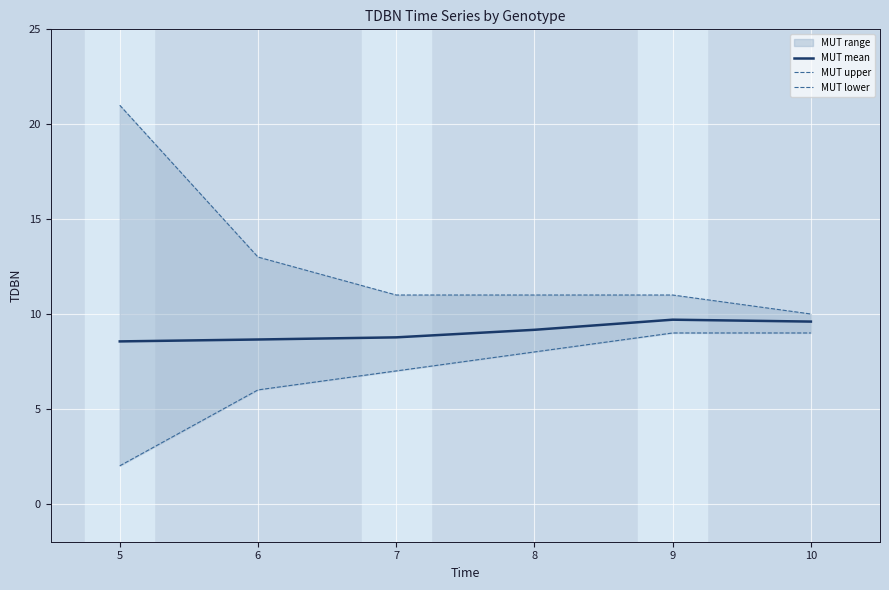

The MUT lower series shows 2.7 at 5. True or false?

False